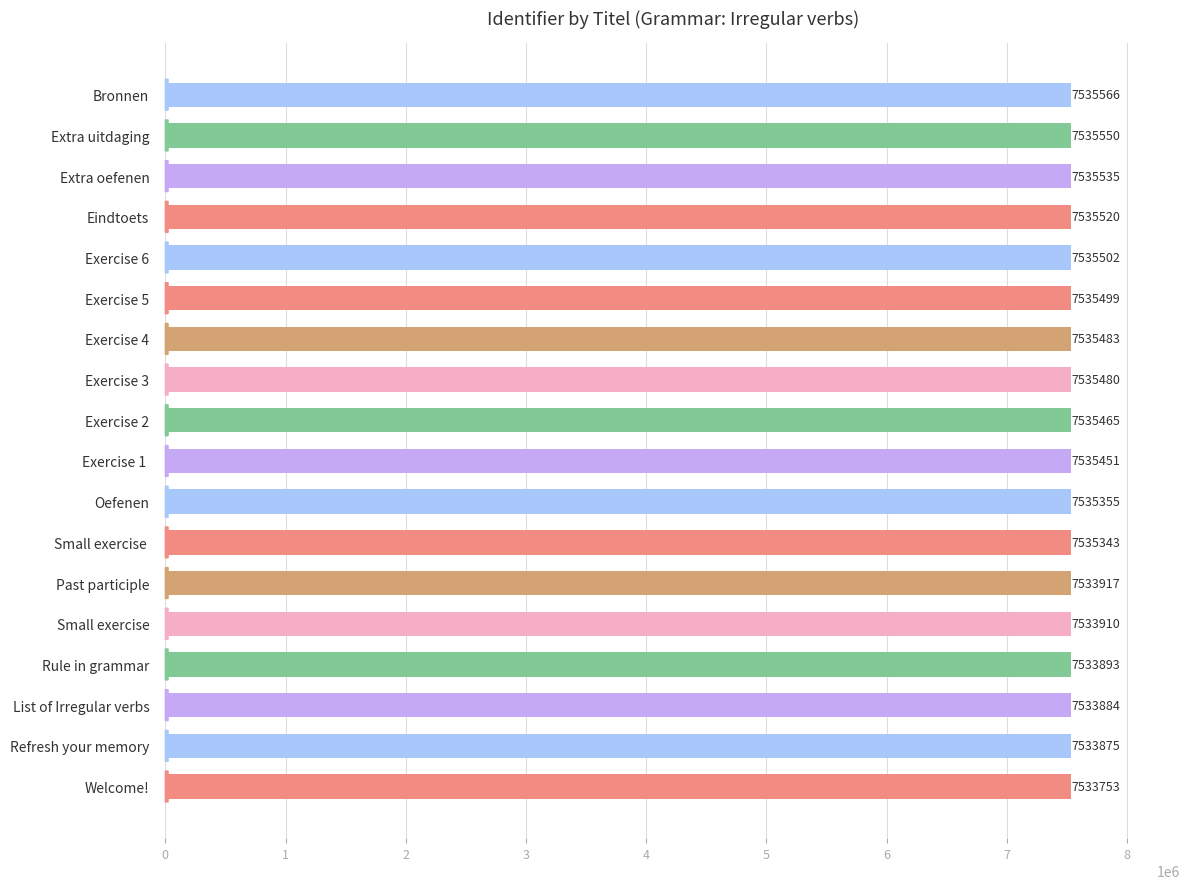

How many bars are there in total?

18